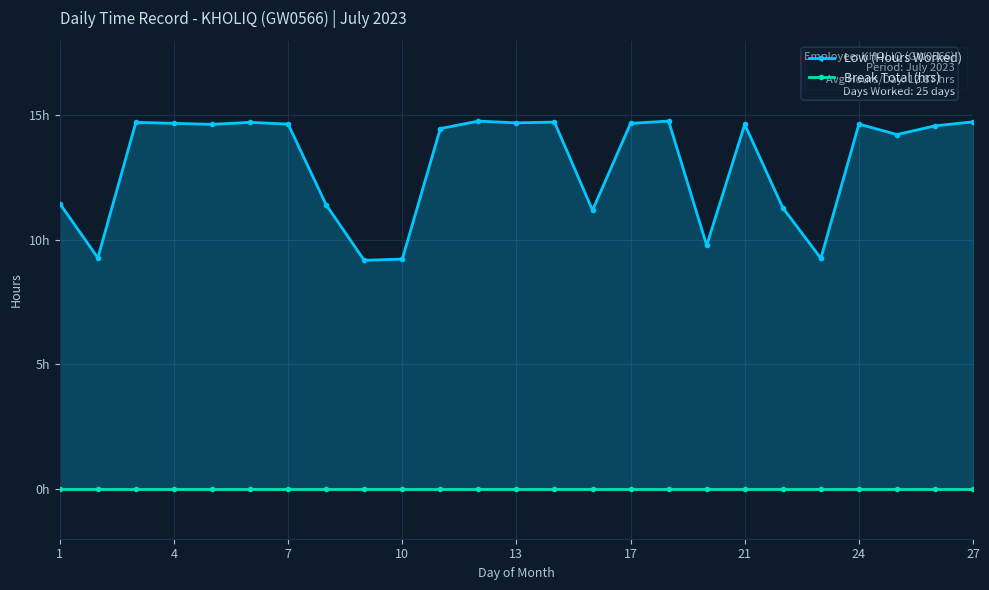

True or false: Low (Hours Worked) and Break Total (hrs) intersect in this chart.

False